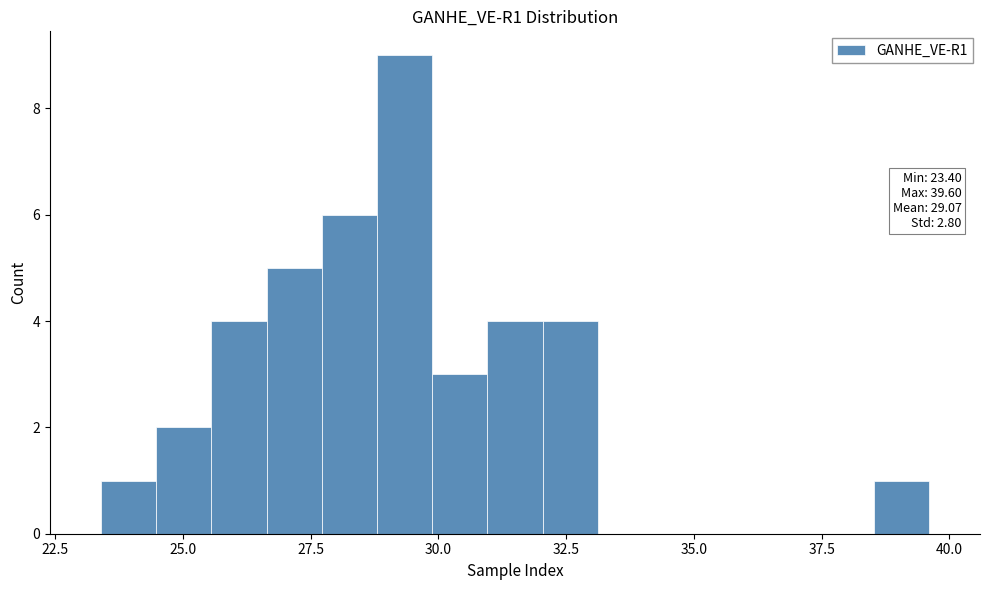

Around what value on the x-axis is the tallest bar? Give the approximate position of its centre, as read against the axis.

29.5